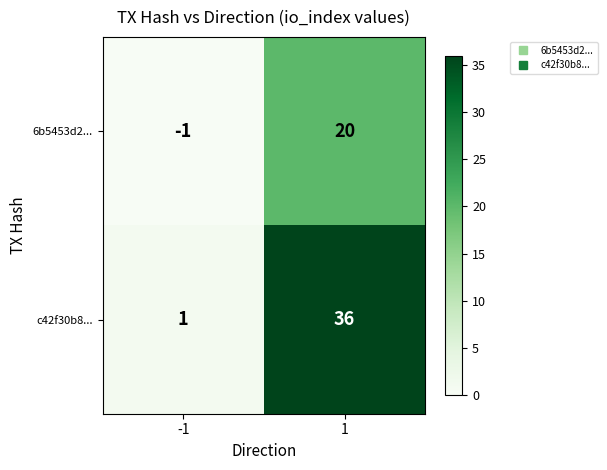

Reading left to right, what are all the values shown in this chart?

6b5453d2...: -1	20
c42f30b8...: 1	36